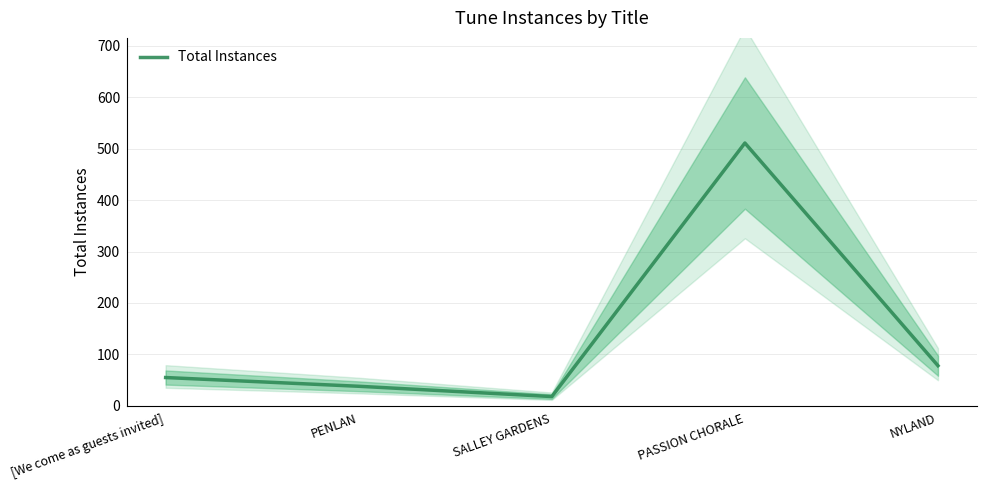

At which label is the value closest to 264?

NYLAND